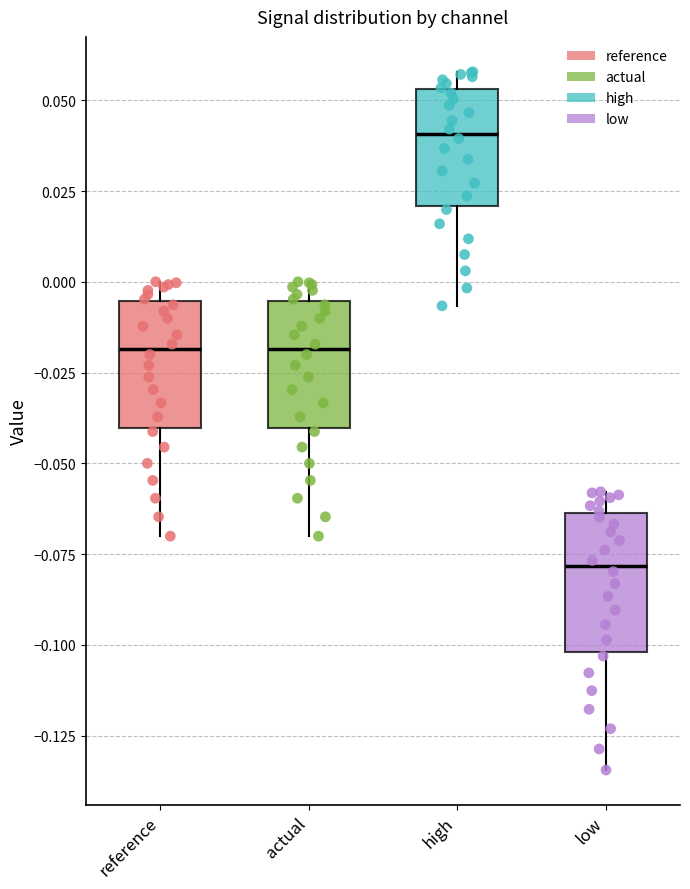

Reading left to right, read every box against the y-axis: the position of its median line, the range the box covers, and the ends of its whiskers. The values are not printed on the chart, so give them approximately, as read against the axis.

reference: median -0.020, box -0.040 to -0.005, whiskers -0.070 to 0.000
actual: median -0.020, box -0.040 to -0.005, whiskers -0.070 to 0.000
high: median 0.040, box 0.020 to 0.055, whiskers -0.005 to 0.060
low: median -0.080, box -0.100 to -0.065, whiskers -0.135 to -0.060